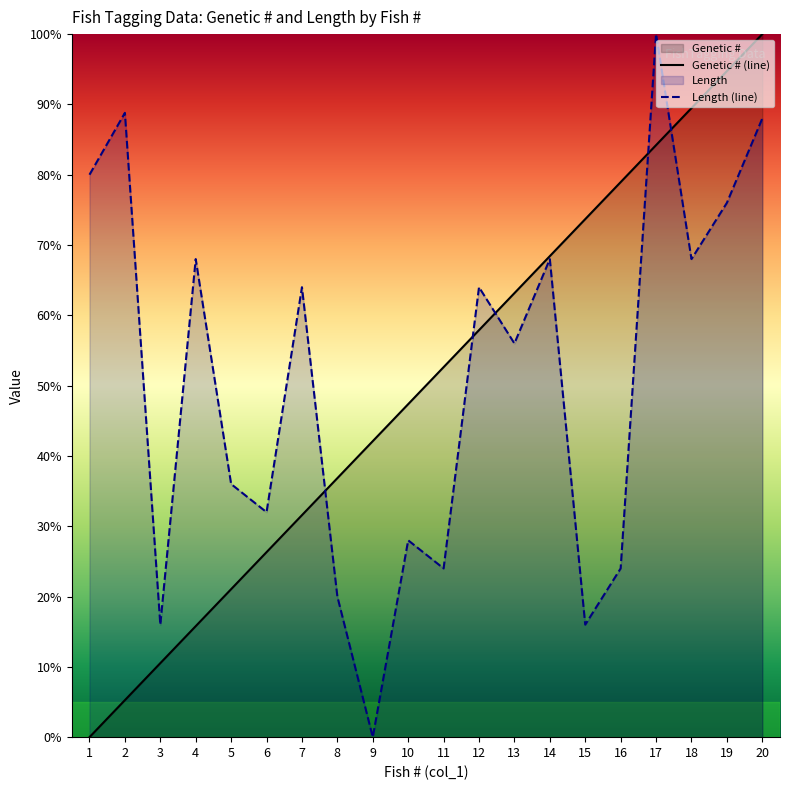

The value of Genetic # at 3 is 10.5. True or false?

True